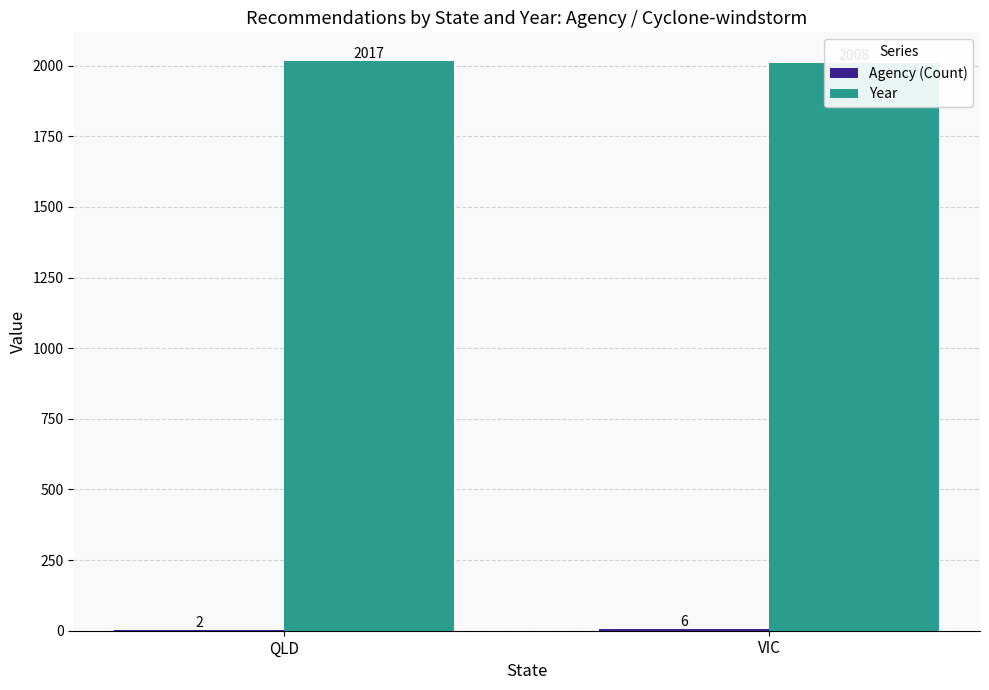

Does the chart contain stacked bars?

No